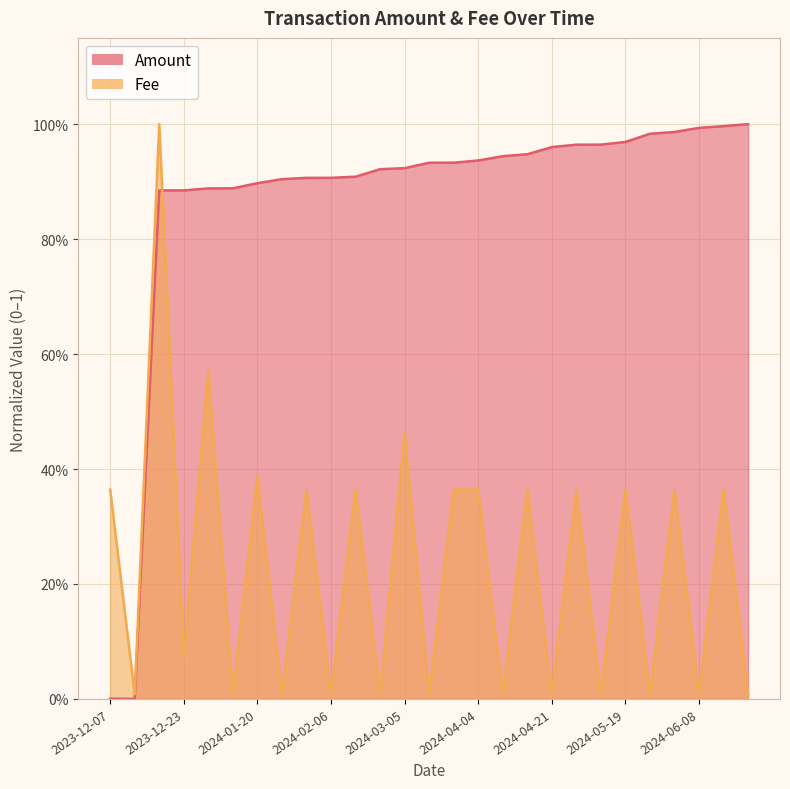

Reading right to left, extract all data points from this chart.

Amount: 2024-06-22=1.0	2024-06-18=1.0	2024-06-08=1.0	2024-06-02=1.0	2024-05-23=1.0	2024-05-19=1.0	2024-05-05=1.0	2024-05-04=1.0	2024-04-21=1.0	2024-04-19=0.9	2024-04-06=0.9	2024-04-04=0.9	2024-03-20=0.9	2024-03-07=0.9	2024-03-05=0.9	2024-02-21=0.9	2024-02-19=0.9	2024-02-06=0.9	2024-02-04=0.9	2024-01-22=0.9	2024-01-20=0.9	2024-01-07=0.9	2024-01-05=0.9	2023-12-23=0.9	2023-12-21=0.9	2023-12-21=0.0	2023-12-07=0.0
Fee: 2024-06-22=0.0	2024-06-18=0.4	2024-06-08=0.0	2024-06-02=0.4	2024-05-23=0.0	2024-05-19=0.4	2024-05-05=0.0	2024-05-04=0.4	2024-04-21=0.0	2024-04-19=0.4	2024-04-06=0.0	2024-04-04=0.4	2024-03-20=0.4	2024-03-07=0.0	2024-03-05=0.5	2024-02-21=0.0	2024-02-19=0.4	2024-02-06=0.0	2024-02-04=0.4	2024-01-22=0.0	2024-01-20=0.4	2024-01-07=0.0	2024-01-05=0.6	2023-12-23=0.1	2023-12-21=1.0	2023-12-21=0.0	2023-12-07=0.4